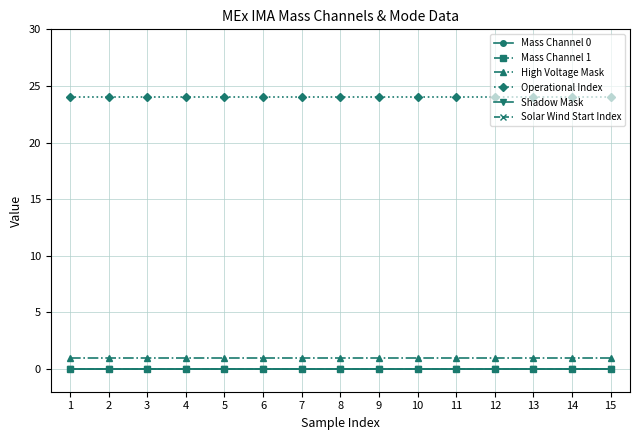

Which series changed the most between 7 and 13?

Mass Channel 0